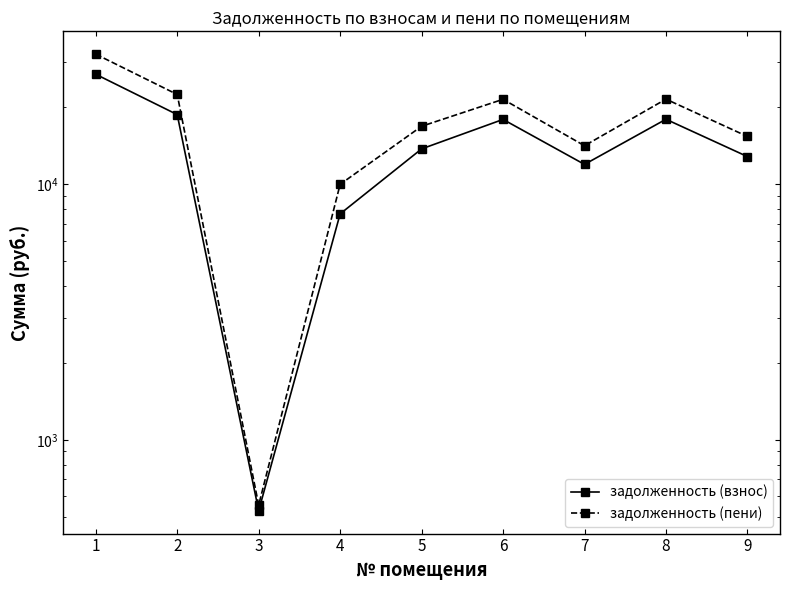

Where does the задолженность (пени) series first go above 16874?

1